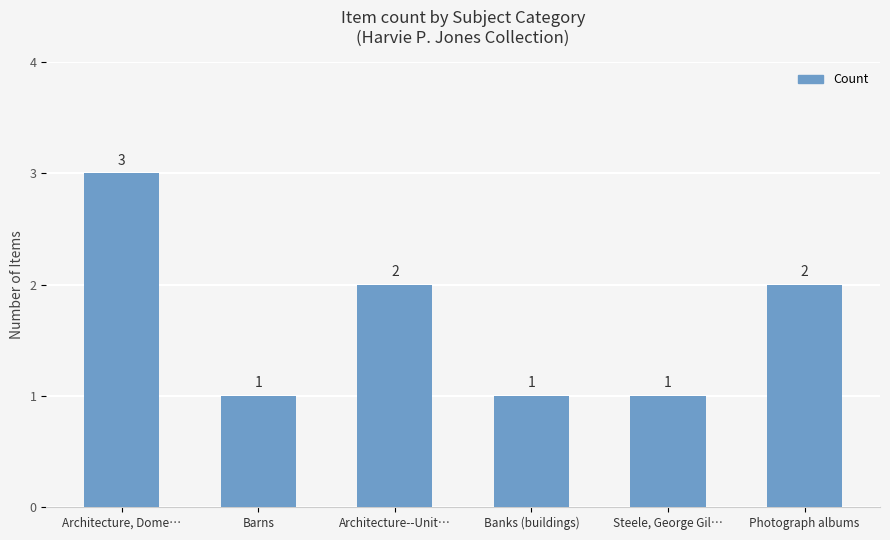

What is the sum of all values?

10